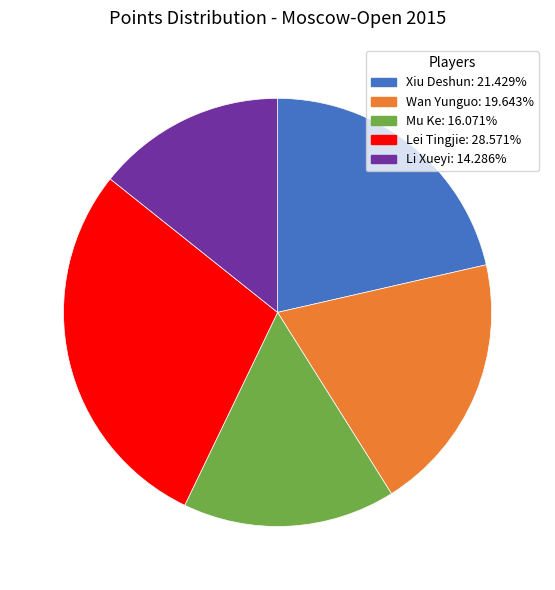

True or false: Xiu Deshun accounts for 21% of the total.

True